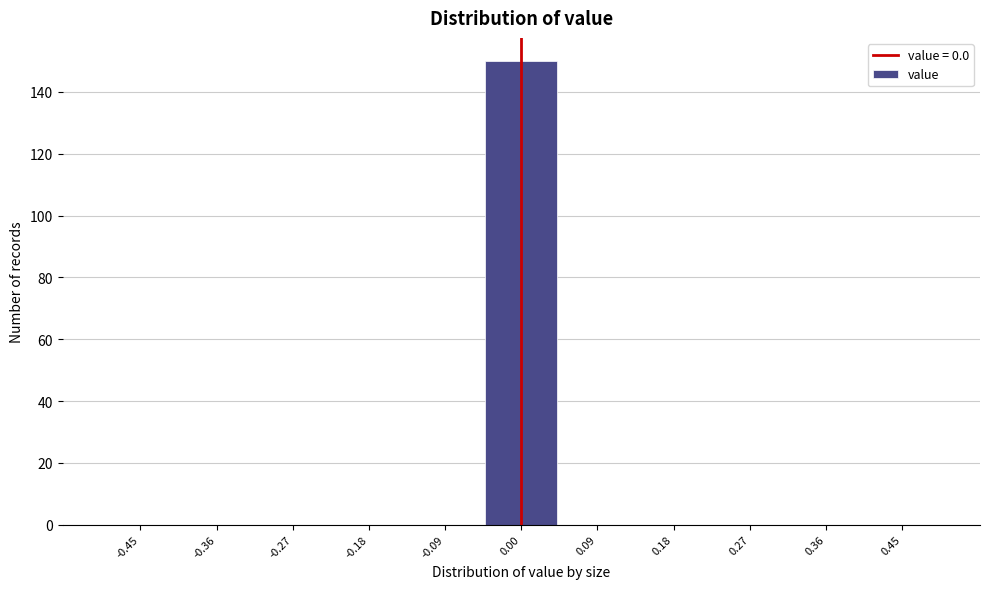

Which range on the x-axis has the tallest bar?

-0.05 to 0.05